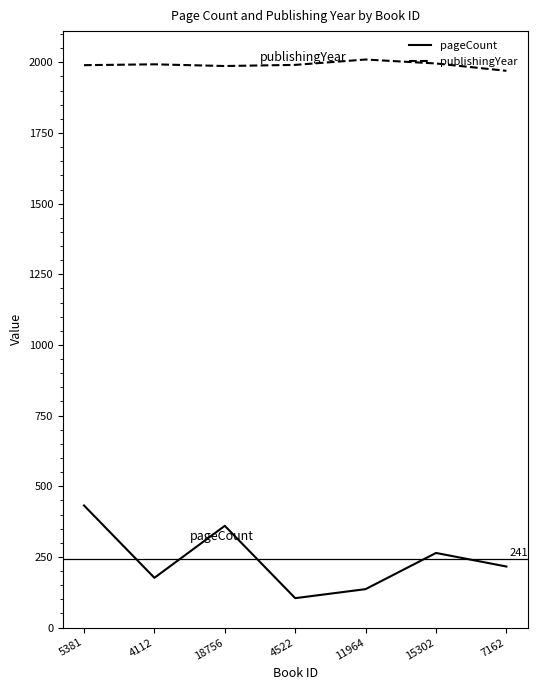

What is the sum of all publishingYear values?

13937